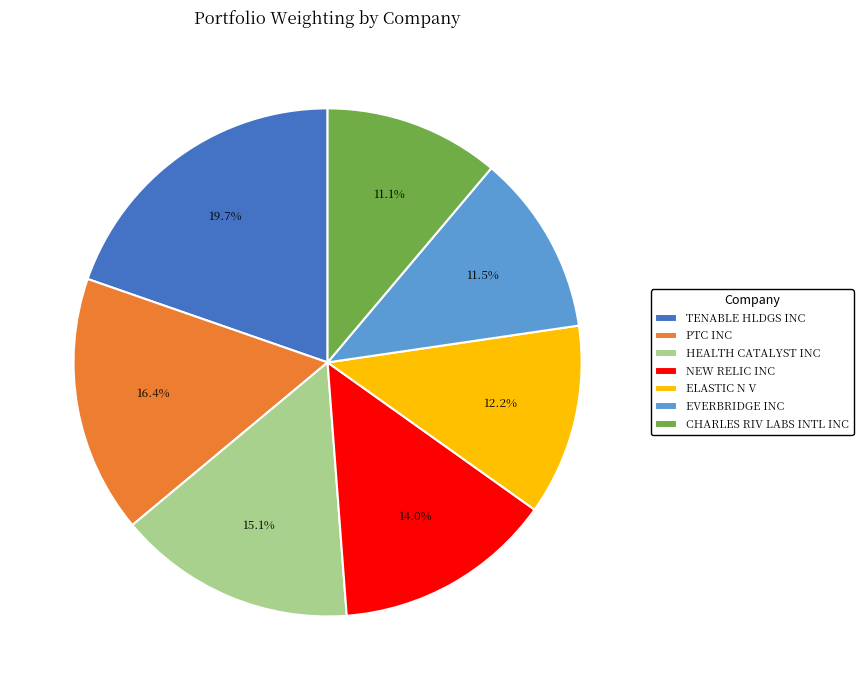

Is the sum of ELASTIC N V and PTC INC greater than half?

No